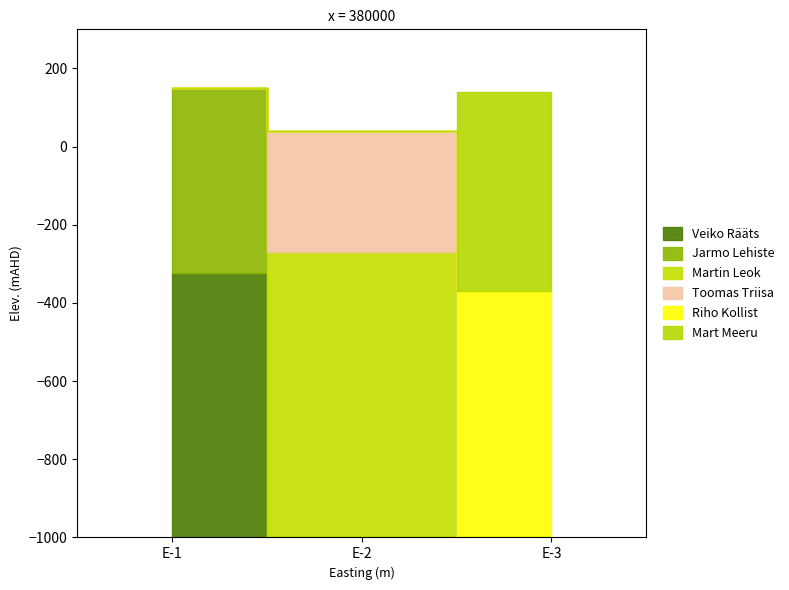

The value of Mart Meeru at E-3 is 56. True or false?

True